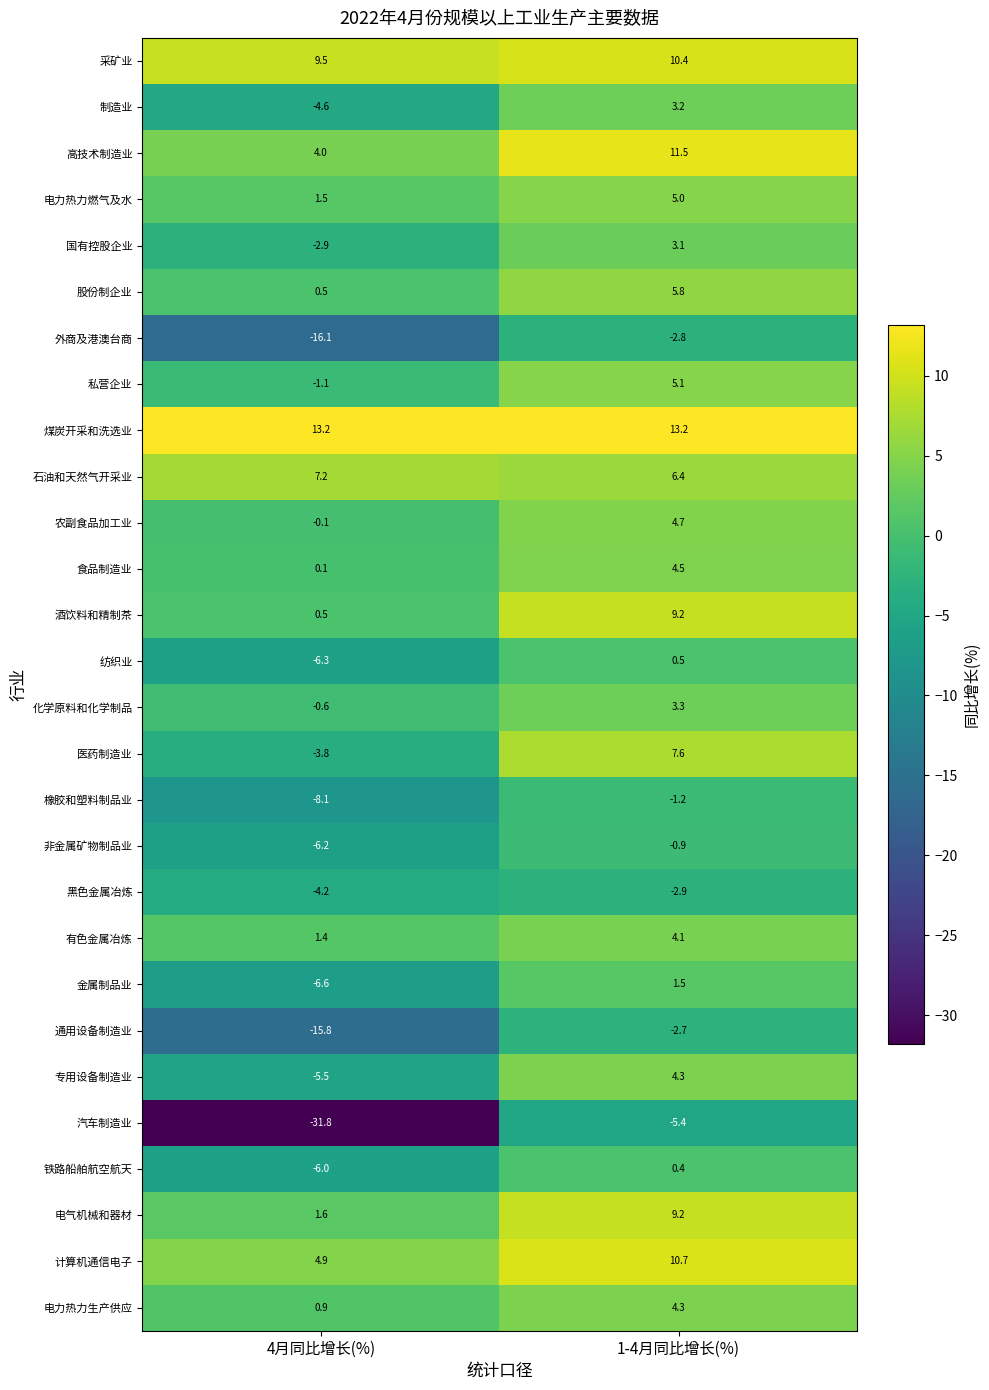

What is the difference between the 制造业 values at 1-4月同比增长(%) and 4月同比增长(%)?

7.8